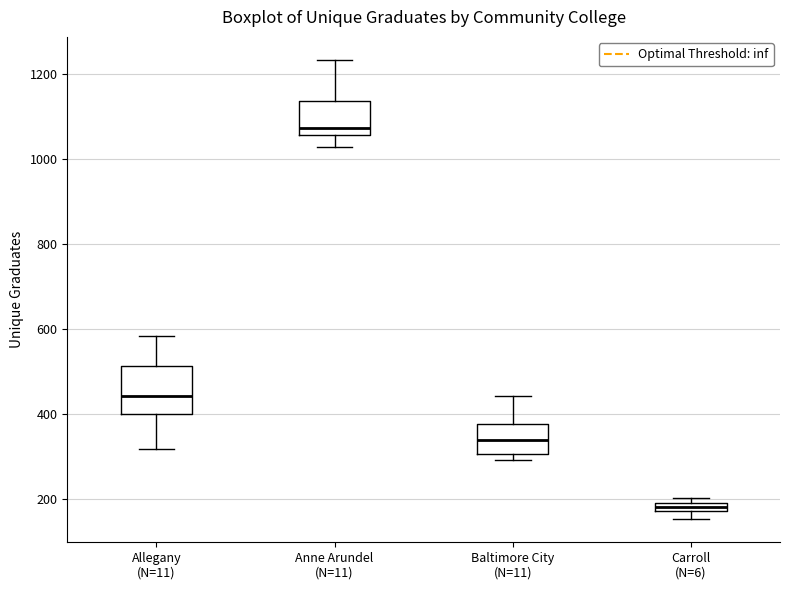

Where does the upper whisker of the box for Allegany (N=11) end on the y-axis? The values are not printed on the chart, so give them approximately, as read against the axis.

580